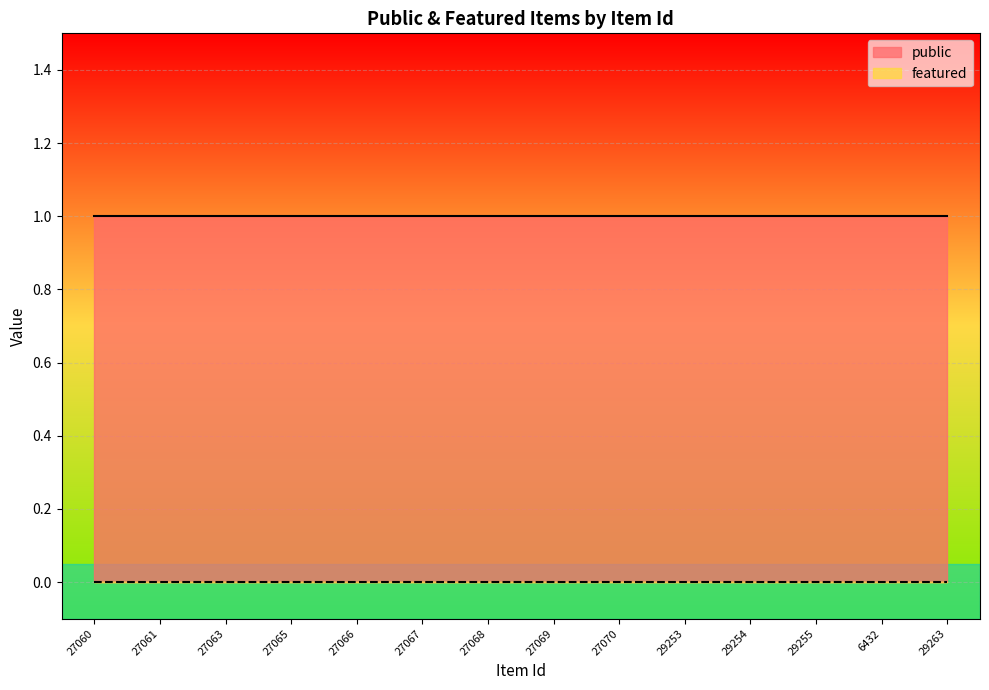

True or false: featured and public intersect in this chart.

False